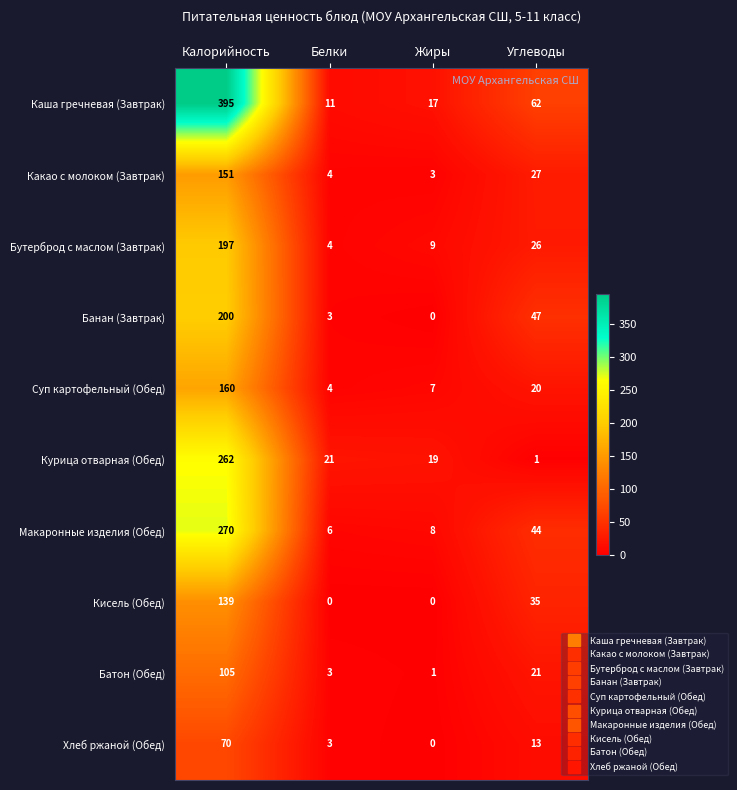

Which series changed the most between Белки and Жиры?

Каша гречневая (Завтрак)